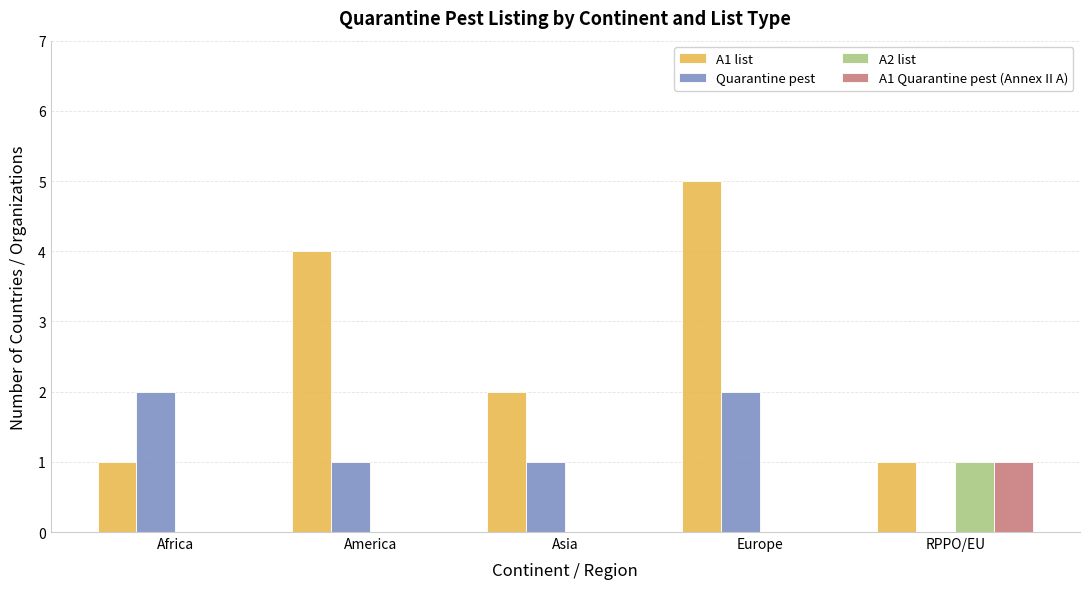

What is the maximum value shown in the chart?

5